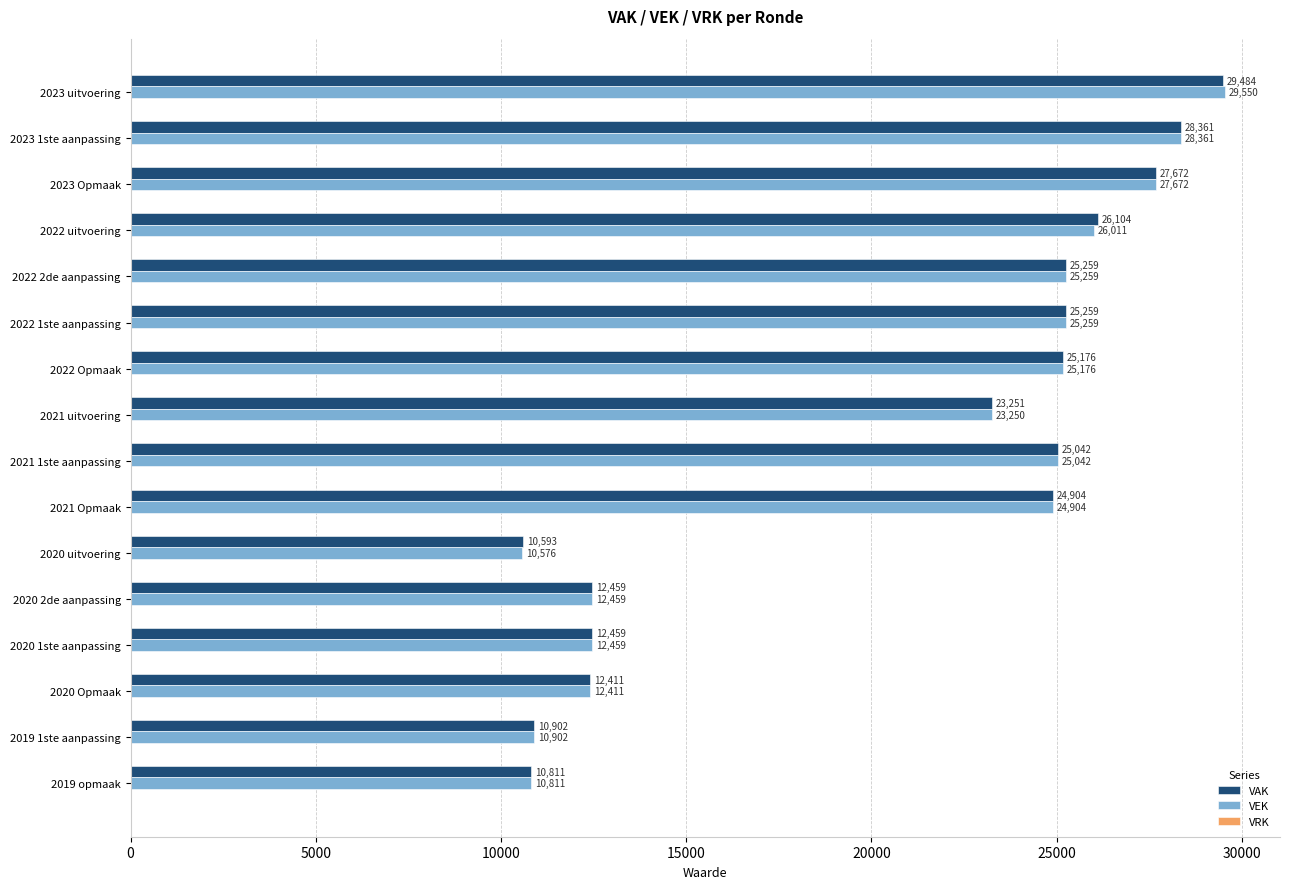

What is the total value across all series at 2023 Opmaak?

55344